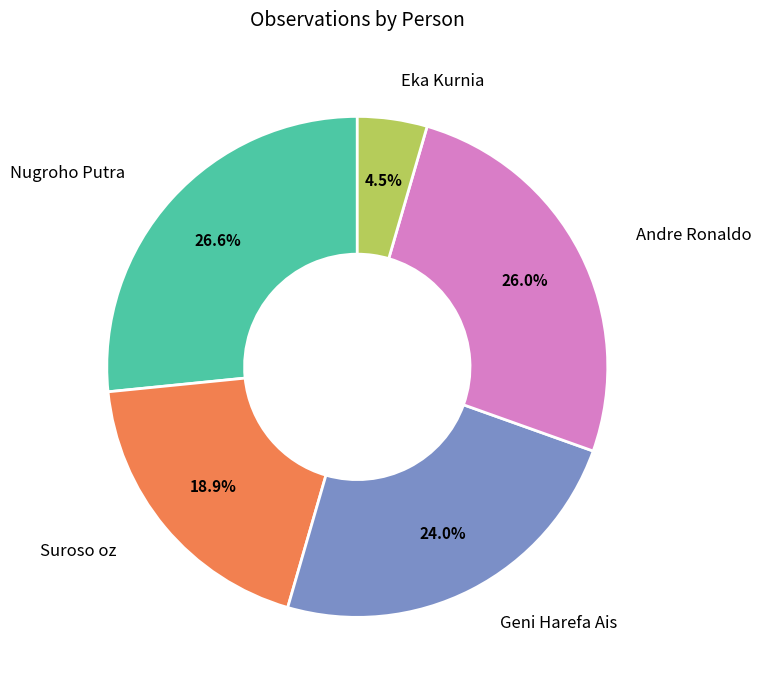

Does any single category account for the majority?

No